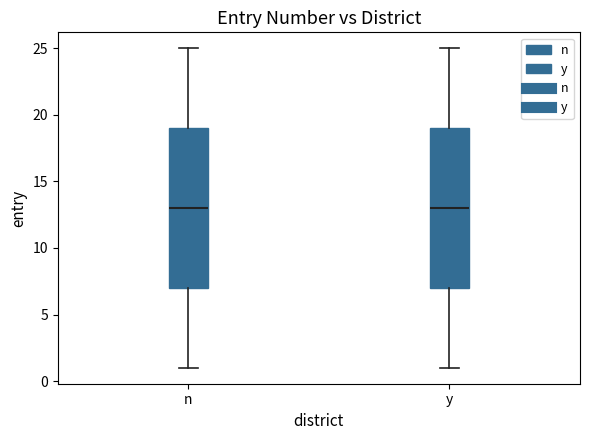

Where does the lower whisker of the box for y end on the y-axis? The values are not printed on the chart, so give them approximately, as read against the axis.

1